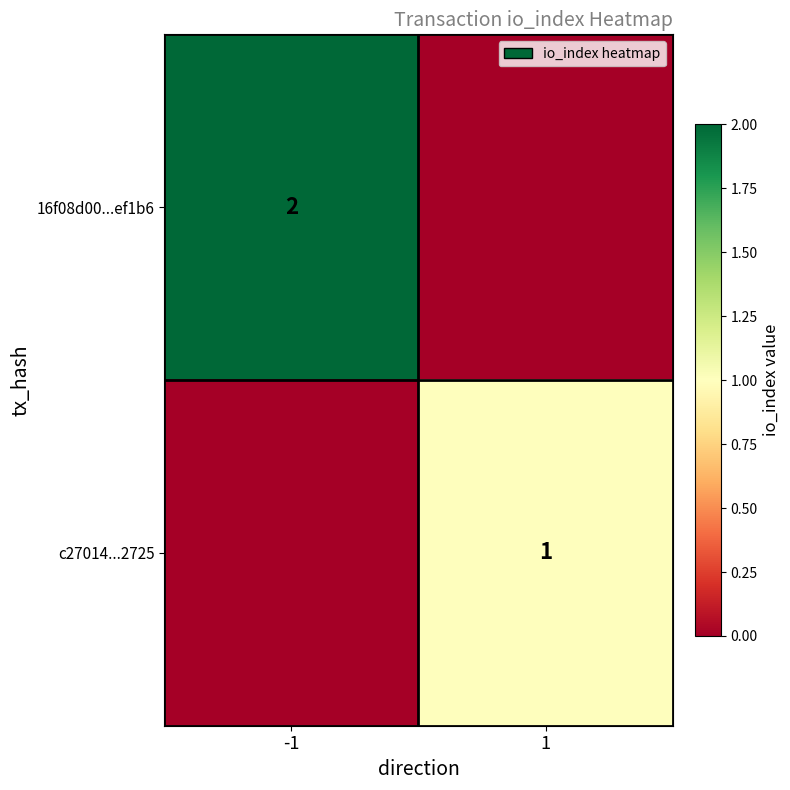

Is it true that 16f08d00...ef1b6 equals 1 at -1?

False